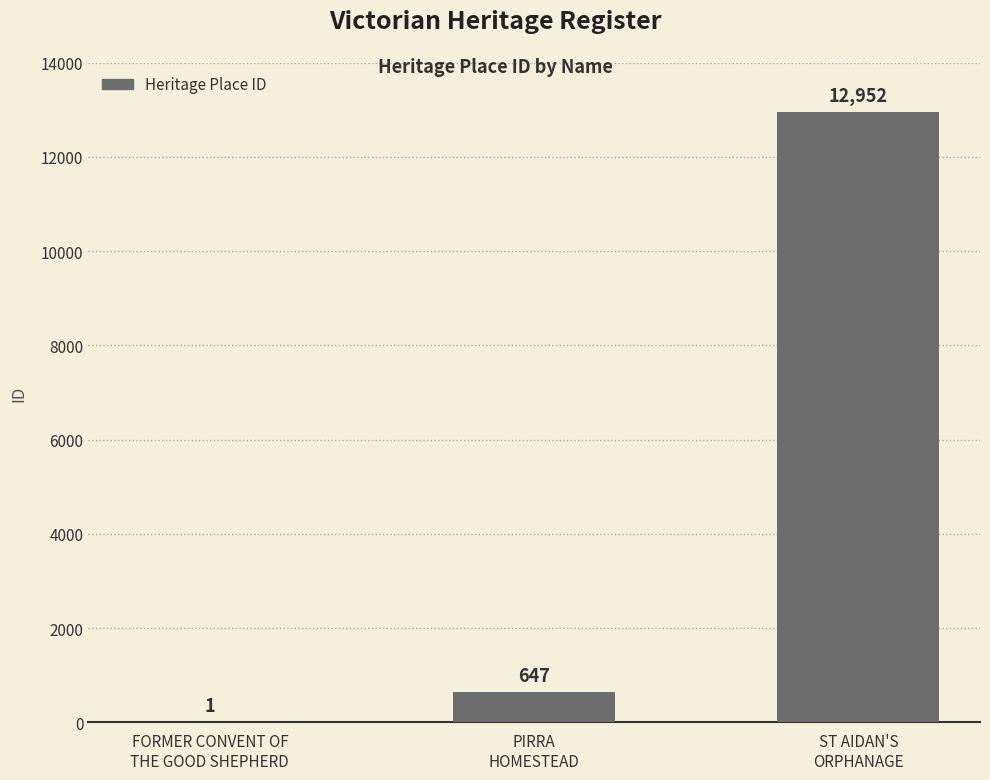

At which label is the value closest to 6476?

PIRRA
HOMESTEAD